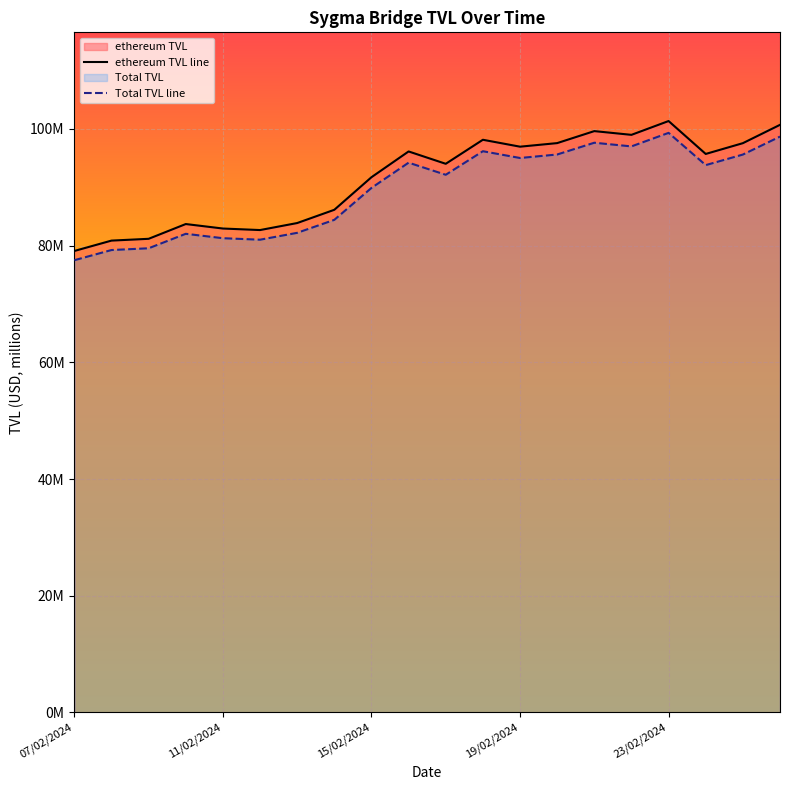

Reading right to left, list all the values displayed in this chart.

ethereum TVL line: 100.7	97.6	95.7	101.4	99.0	99.6	97.6	97.0	98.1	94.0	96.1	91.7	86.1	83.9	82.7	82.9	83.7	81.2	80.9	79.1
Total TVL line: 98.7	95.6	93.8	99.3	97.0	97.6	95.6	95.0	96.2	92.1	94.2	89.9	84.4	82.2	81.0	81.3	82.0	79.5	79.2	77.5